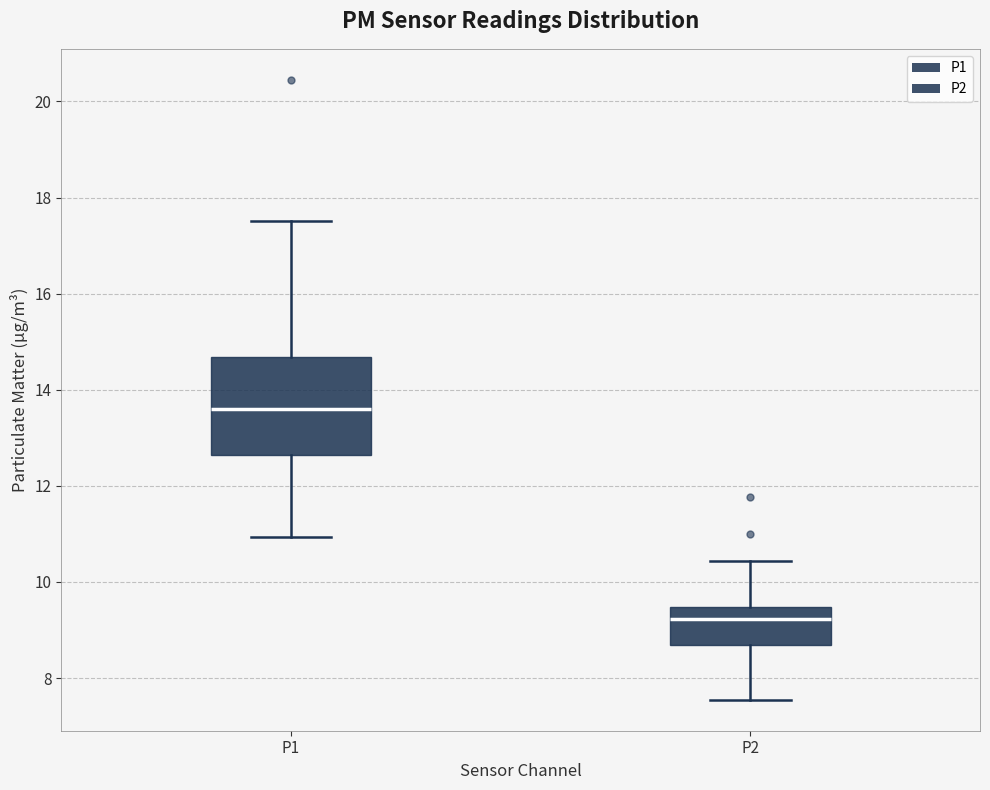

Which box has the lowest median line?

P2